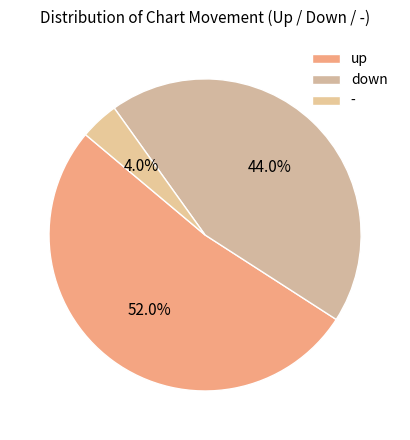

The up slice represents 52% of the pie. True or false?

True